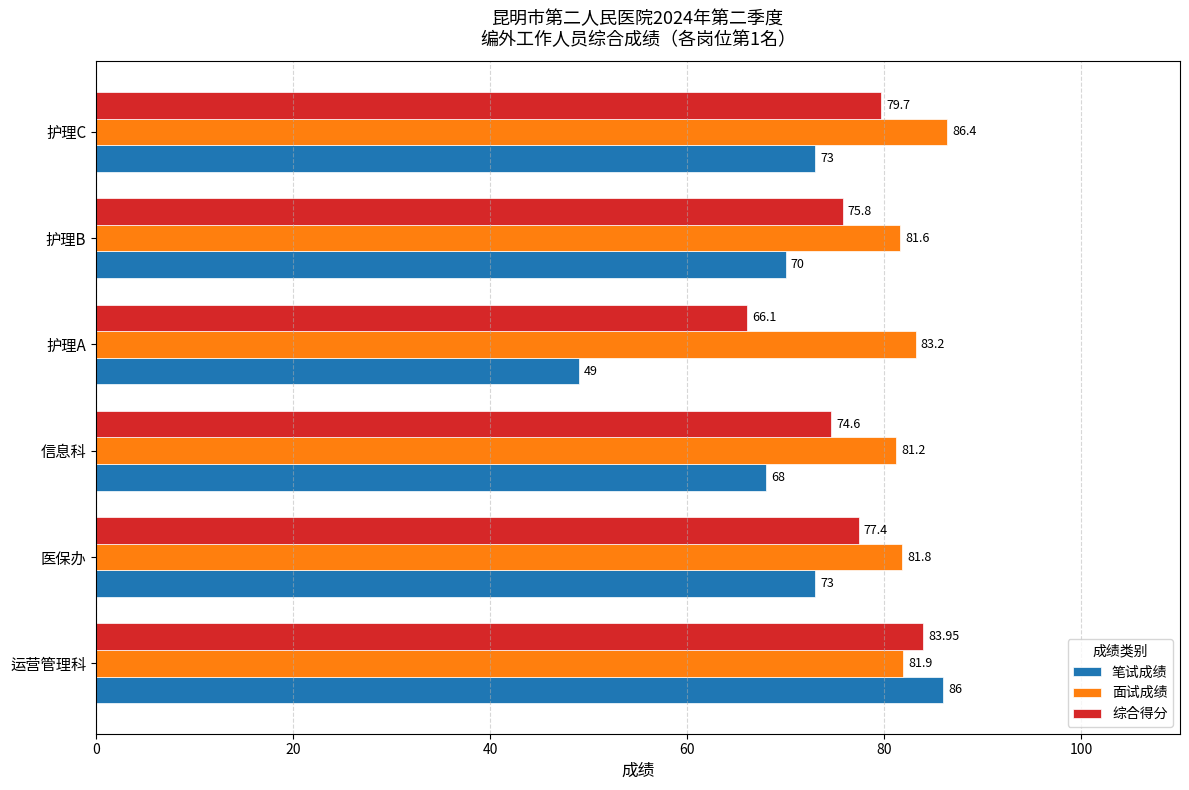

Which series has the largest total across all categories?

面试成绩